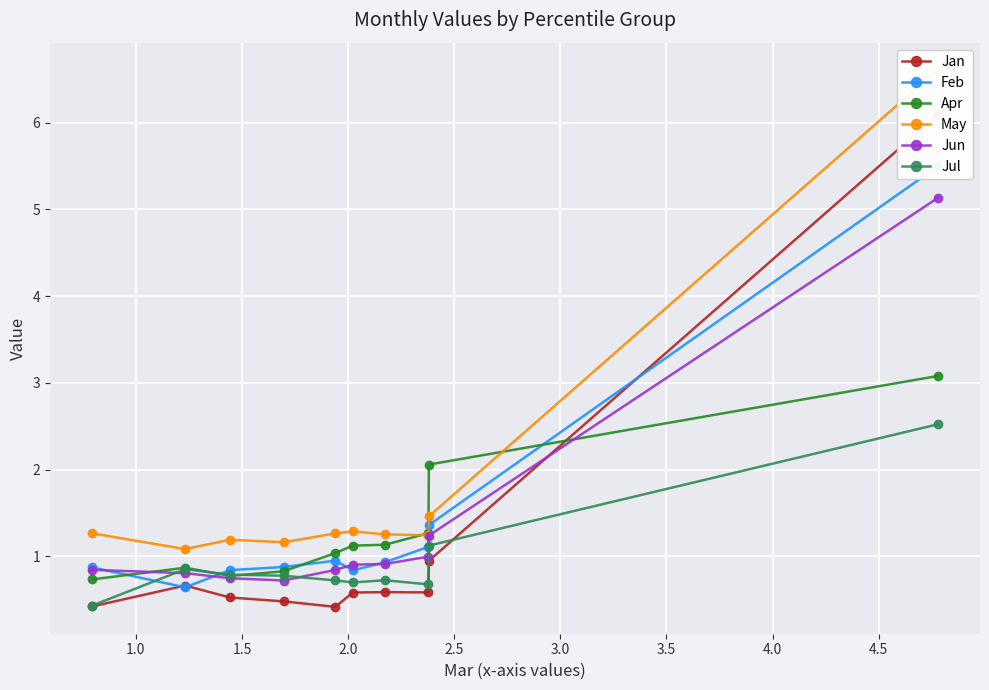

What is the maximum value for Jun?

5.1